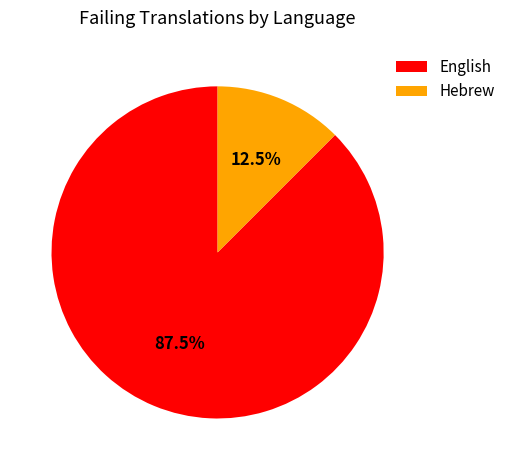

Rank the categories by value from highest to lowest.

English, Hebrew